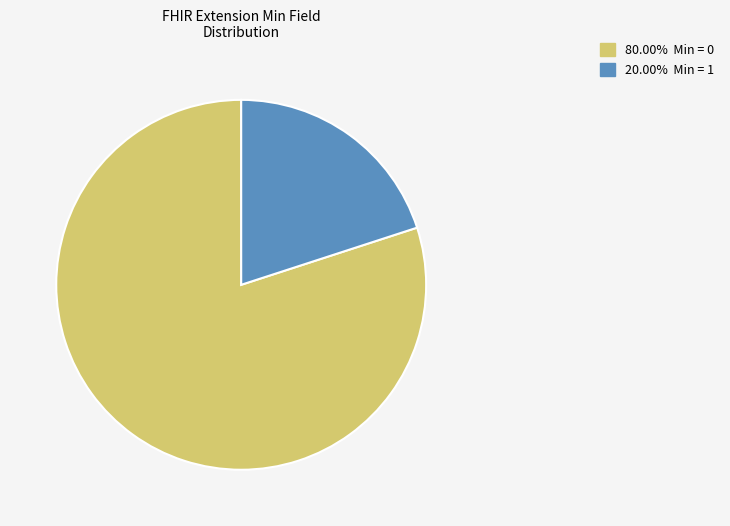

Is there any slice that represents more than half of the pie?

Yes